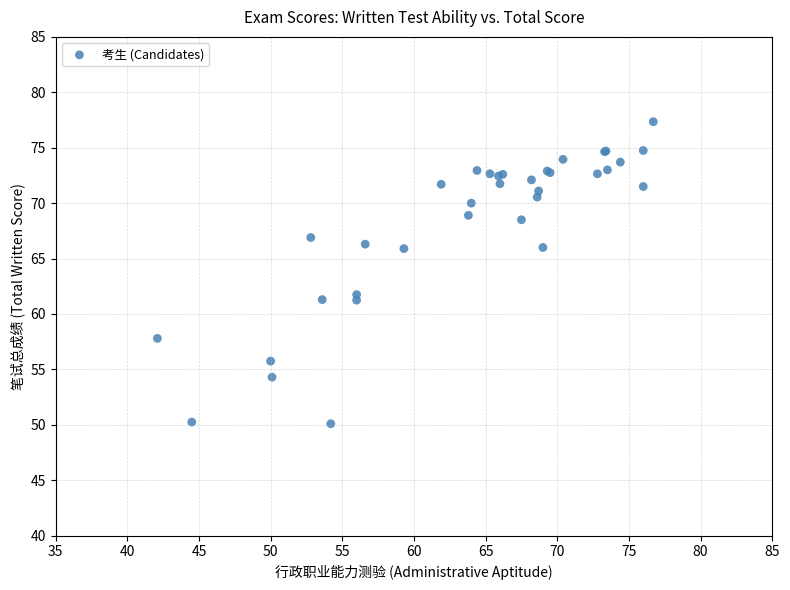

What Y value in the scatter plot is closest to 63?

61.8